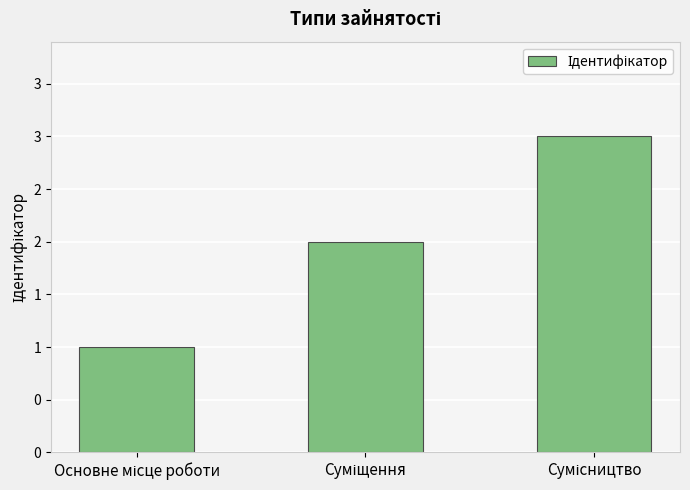

What is the maximum value shown in the chart?

3